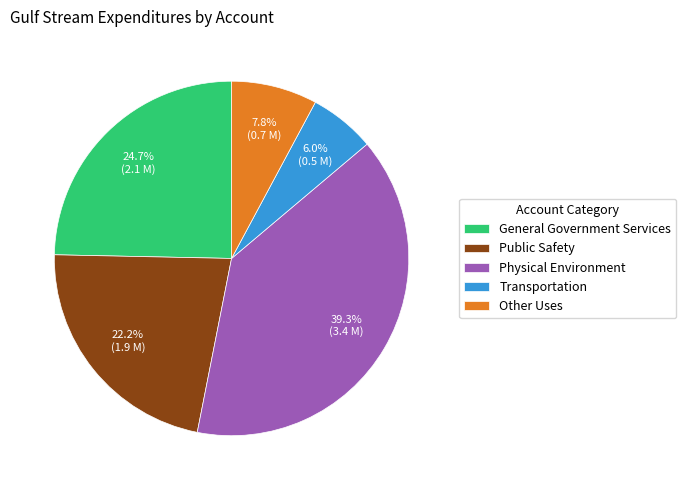

Which slice is the largest?

Physical Environment